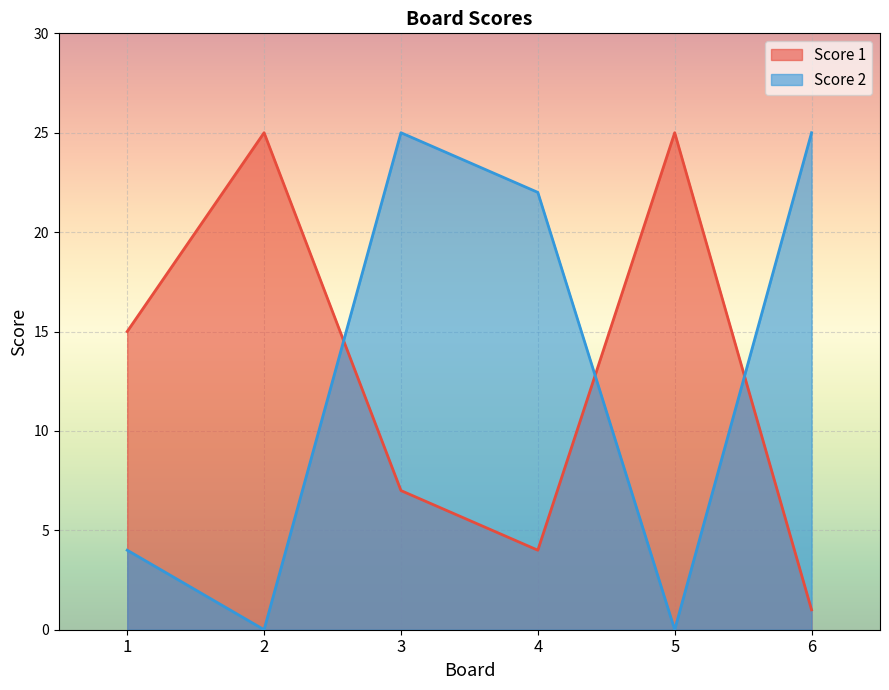

Where is the first local minimum for Score 1?

4